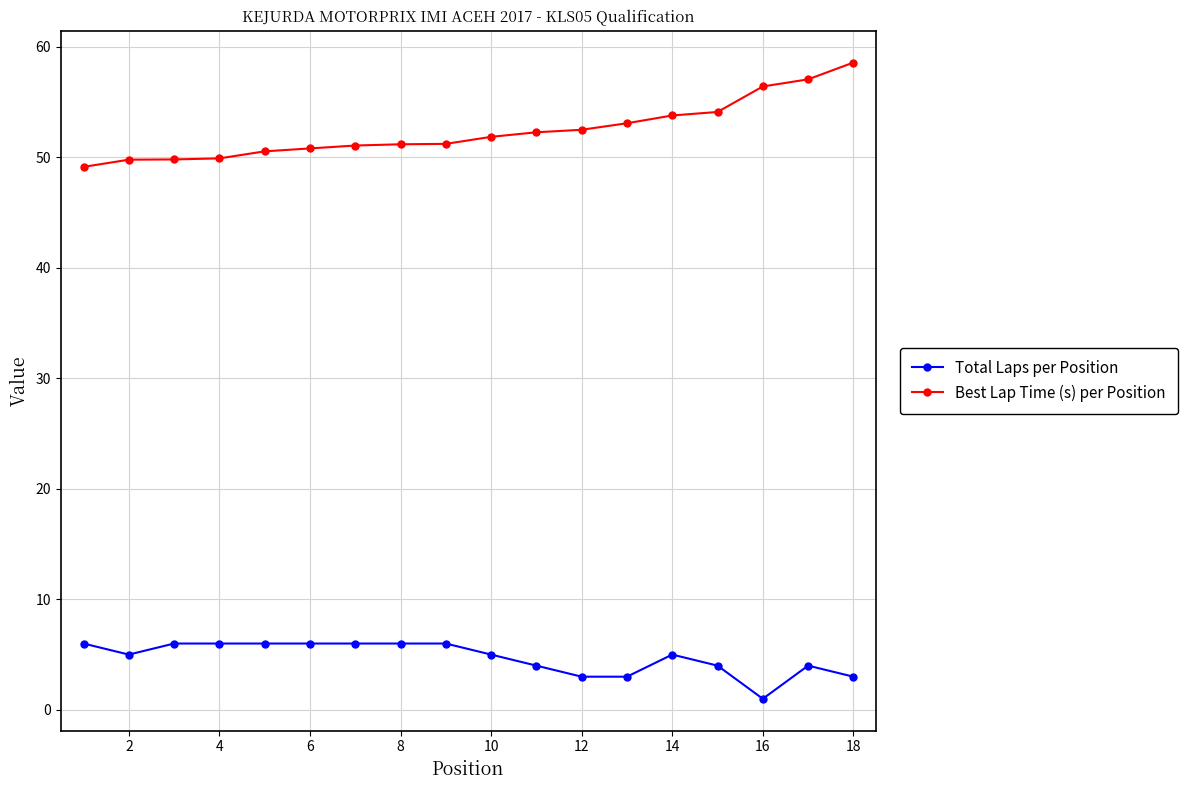

What is the lowest value of the Best Lap Time (s) per Position series?

49.1